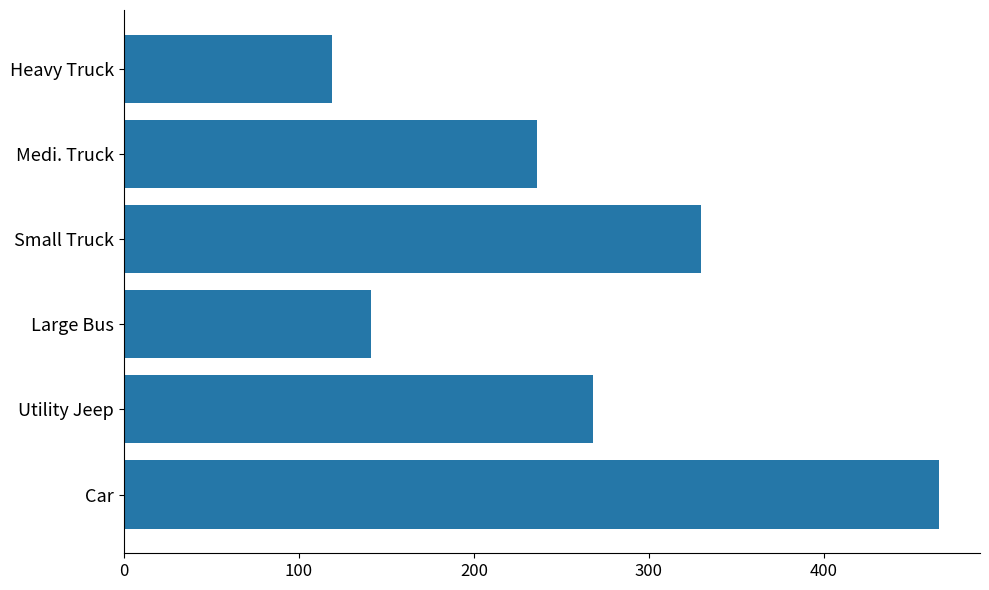

What is the difference between the maximum and minimum values?

347